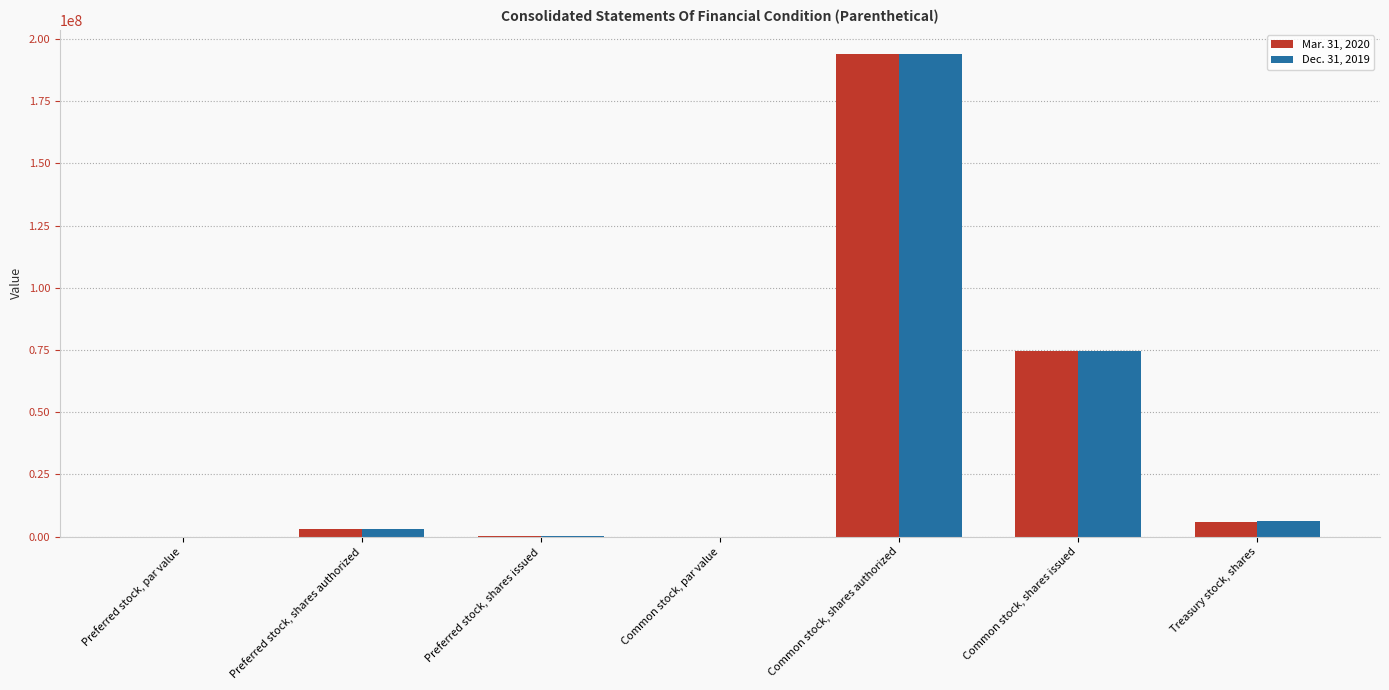

Is it true that Mar. 31, 2020 equals 126573735.4 at Common stock, shares issued?

False